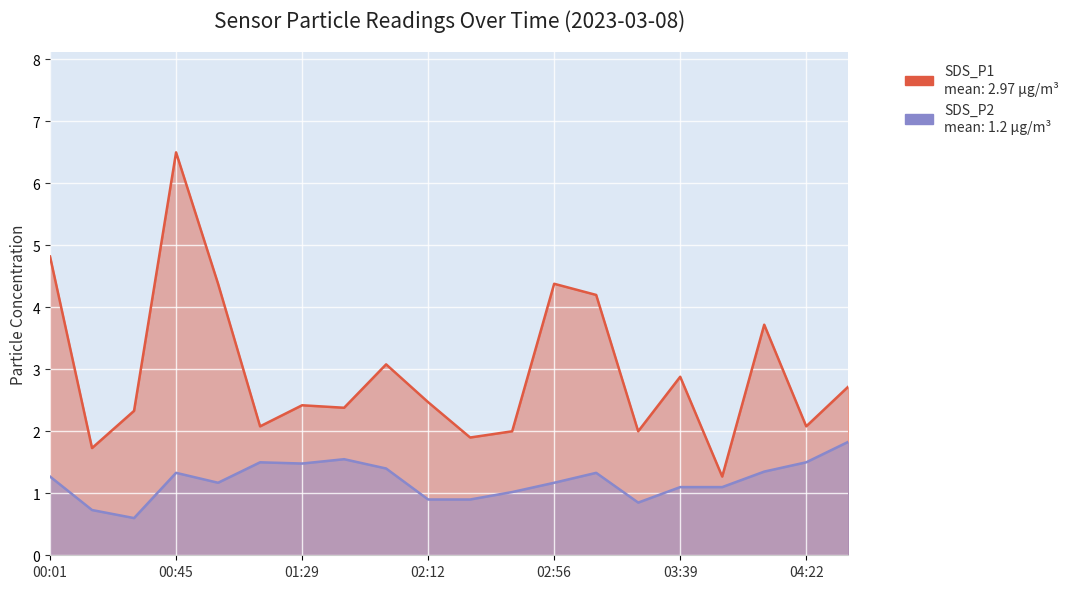

At which label does SDS_P1 first exceed 2?

00:01